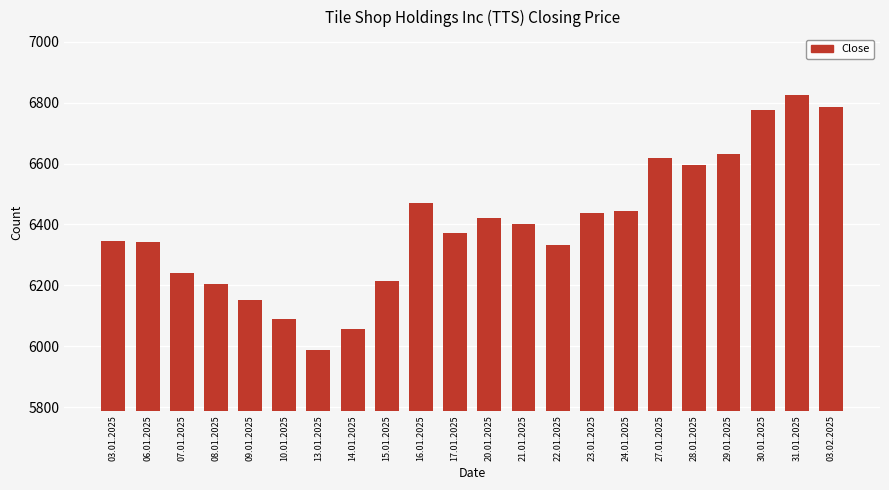

Reading right to left, extract all data points from this chart.

03.02.2025=6787	31.01.2025=6824	30.01.2025=6775	29.01.2025=6632	28.01.2025=6595	27.01.2025=6617	24.01.2025=6445	23.01.2025=6437	22.01.2025=6334	21.01.2025=6401	20.01.2025=6421	17.01.2025=6372	16.01.2025=6471	15.01.2025=6214	14.01.2025=6057	13.01.2025=5989	10.01.2025=6089	09.01.2025=6151	08.01.2025=6203	07.01.2025=6239	06.01.2025=6341	03.01.2025=6347